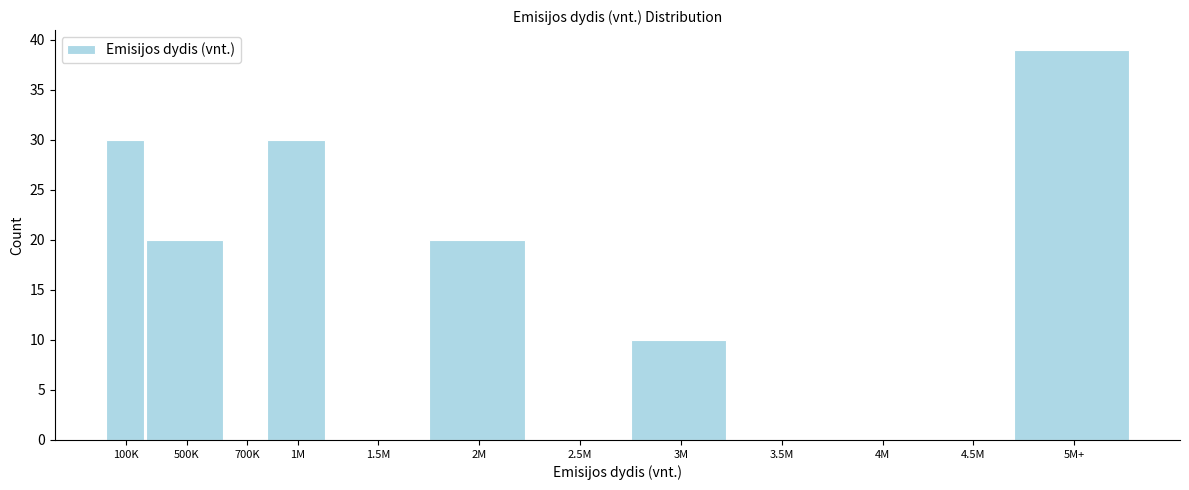

Reading left to right, transcribe all the data shown in this chart.

100K=30	500K=20	700K=0	1M=30	1.5M=0	2M=20	2.5M=0	3M=10	3.5M=0	4M=0	4.5M=0	5M+=39